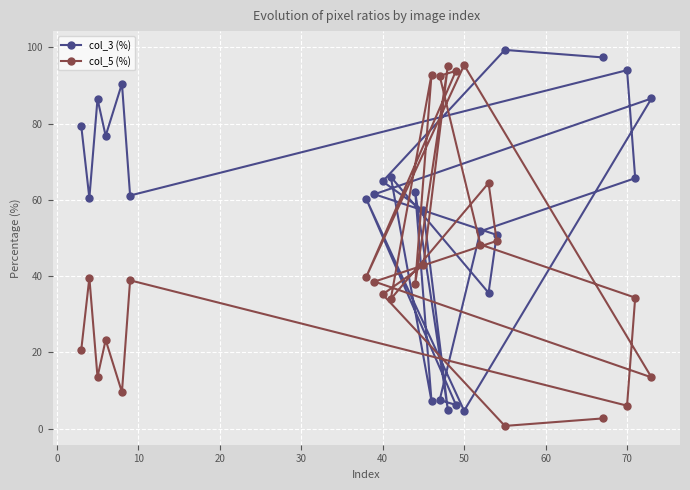

What is the maximum value shown in the chart?

99.3